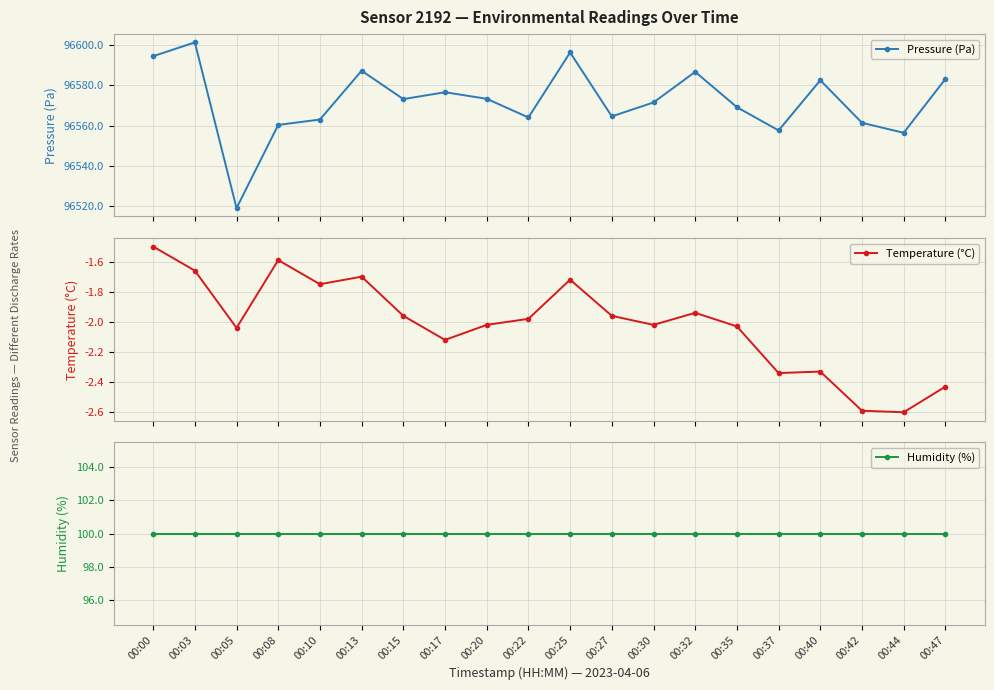

What is the average value of the Pressure (Pa) series?

96572.1